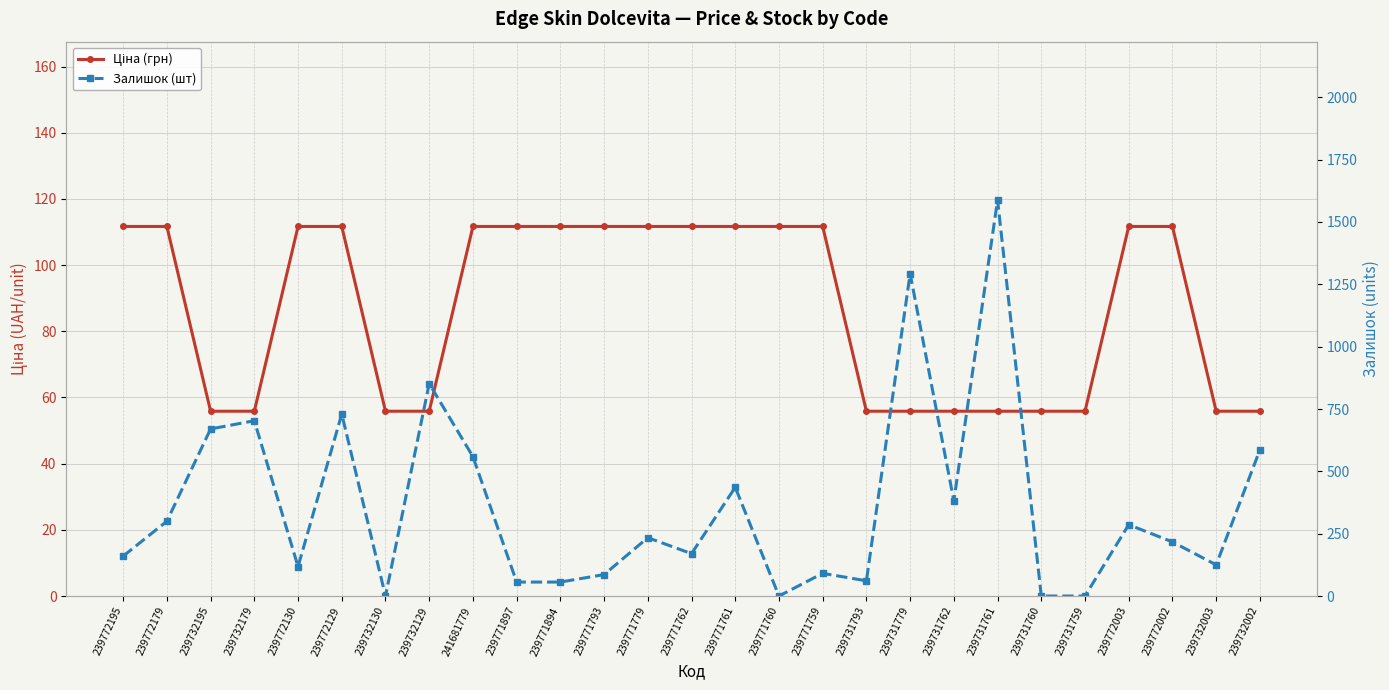

What are all the series names shown in the legend?

Ціна (грн), Залишок (шт)